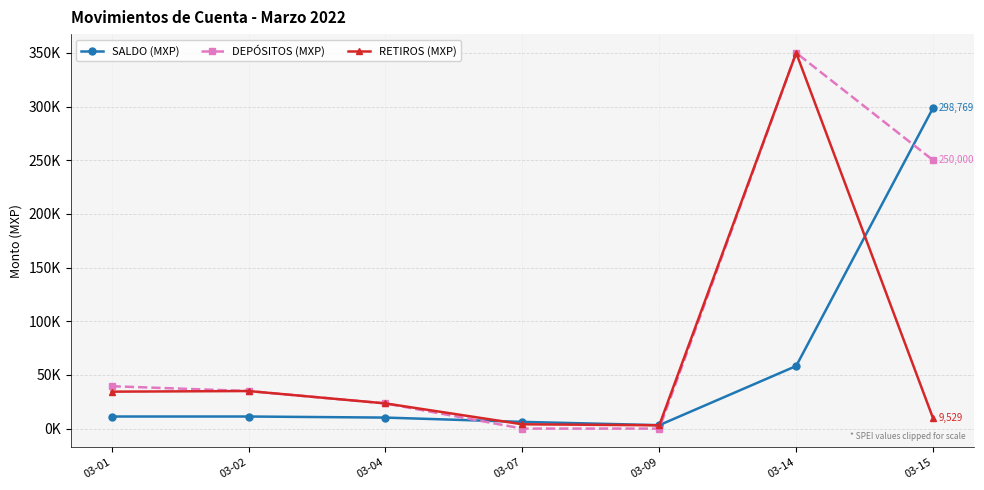

What are all the series names shown in the legend?

SALDO (MXP), DEPÓSITOS (MXP), RETIROS (MXP)